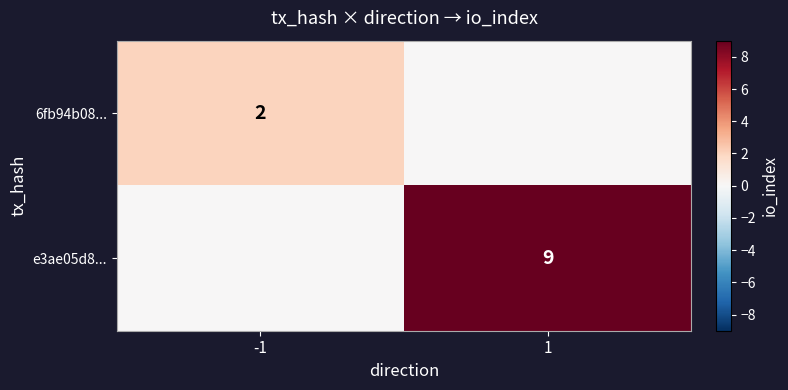

Is the value of e3ae05d8... at 1 greater than the value of 6fb94b08... at -1?

Yes